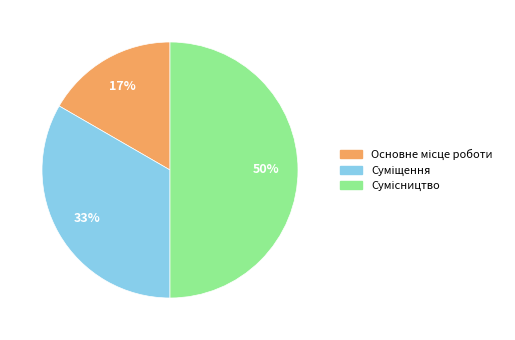

To the nearest percent, what is the average slice percentage?

33%